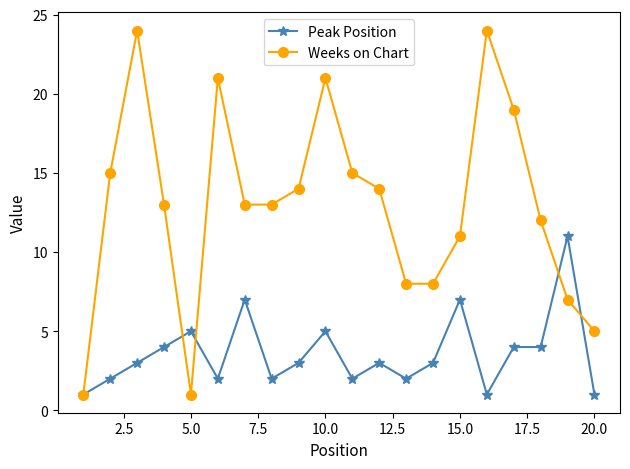

Which series has the widest spread of values?

Weeks on Chart